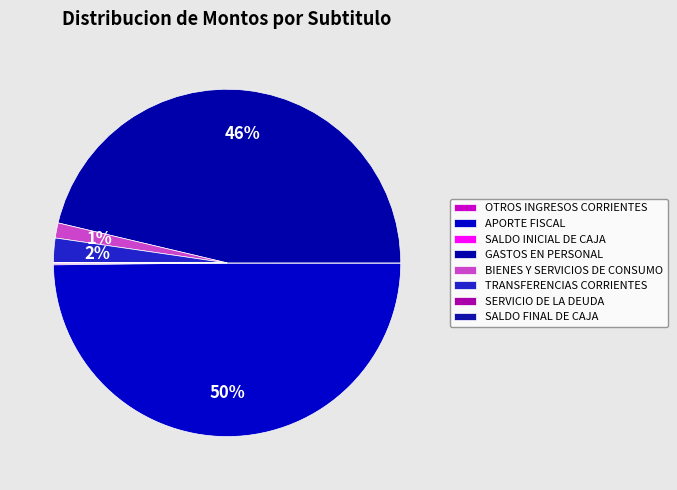

Between OTROS INGRESOS CORRIENTES and APORTE FISCAL, which is larger?

APORTE FISCAL